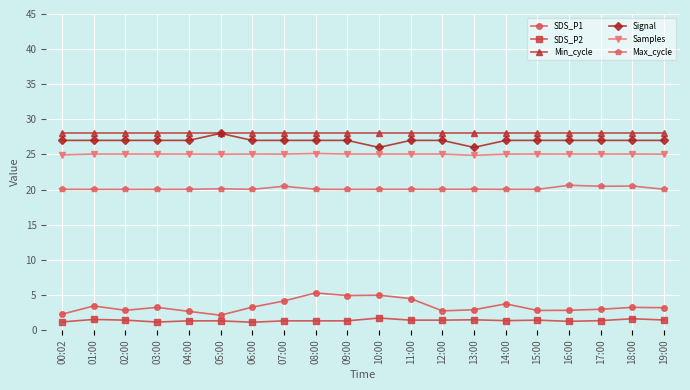

Rank the series at 02:00 from highest to lowest value.

Min_cycle, Signal, Samples, Max_cycle, SDS_P1, SDS_P2